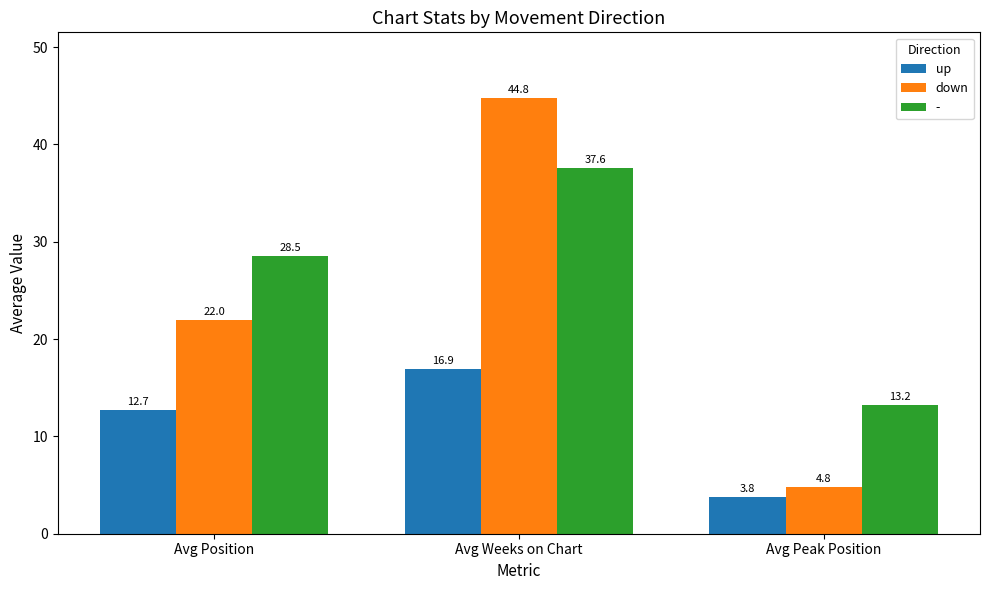

What is the sum of the up values at Avg Peak Position and Avg Weeks on Chart?

20.7